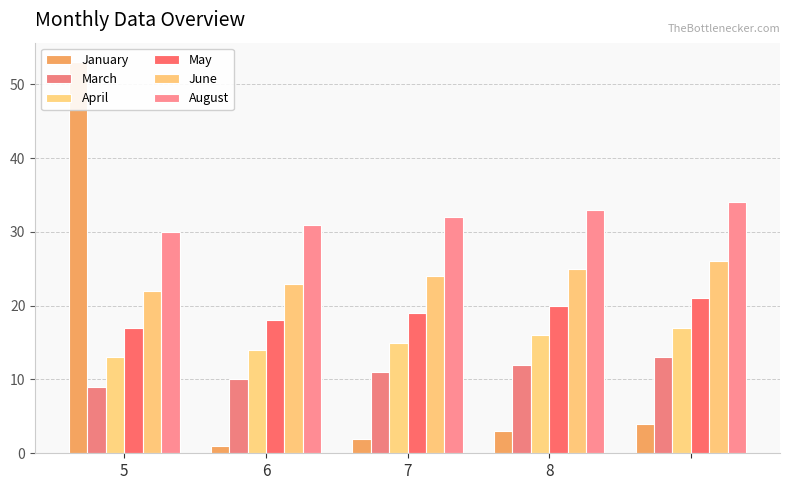

What is the difference between the maximum and minimum values in the June series?

4